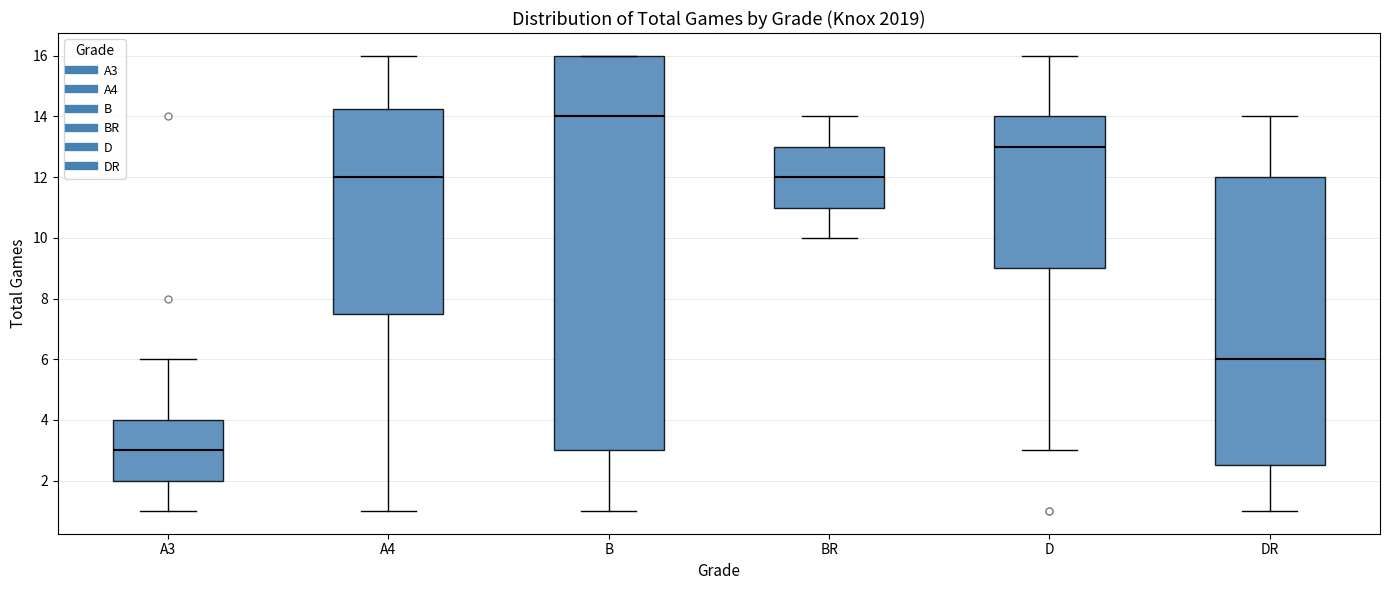

Which box's median line is the highest?

B